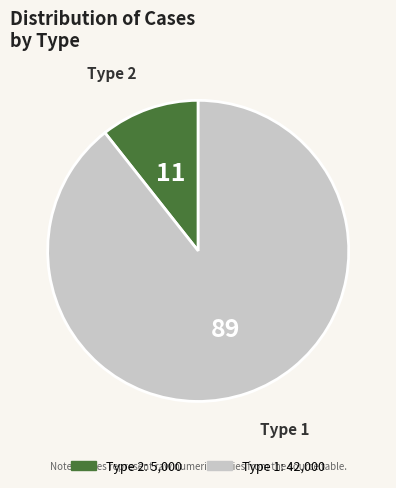

Is there a majority slice in this chart?

Yes